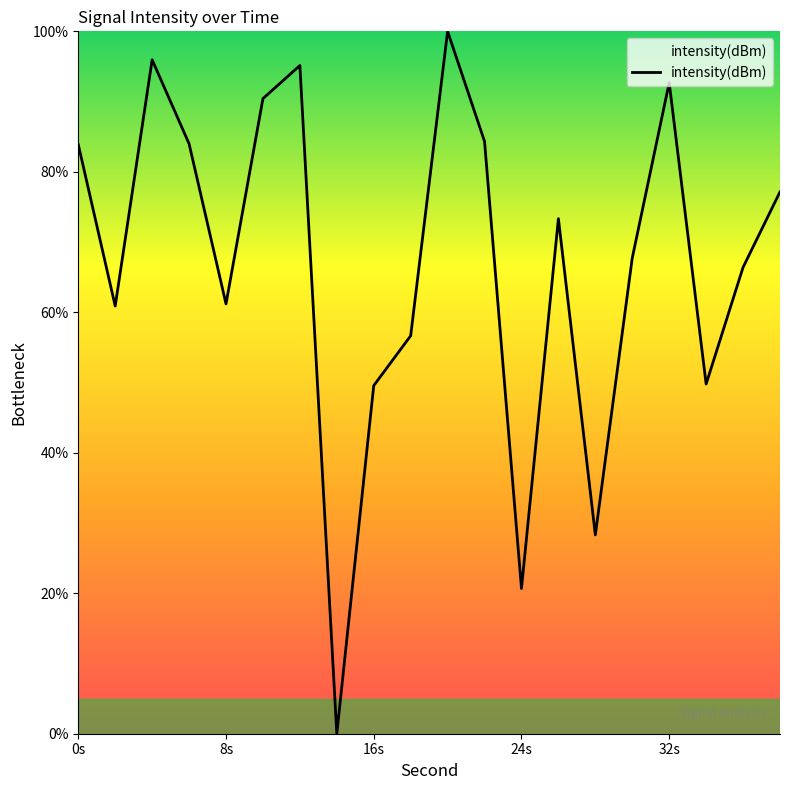

What is the greatest value displayed?

100.0